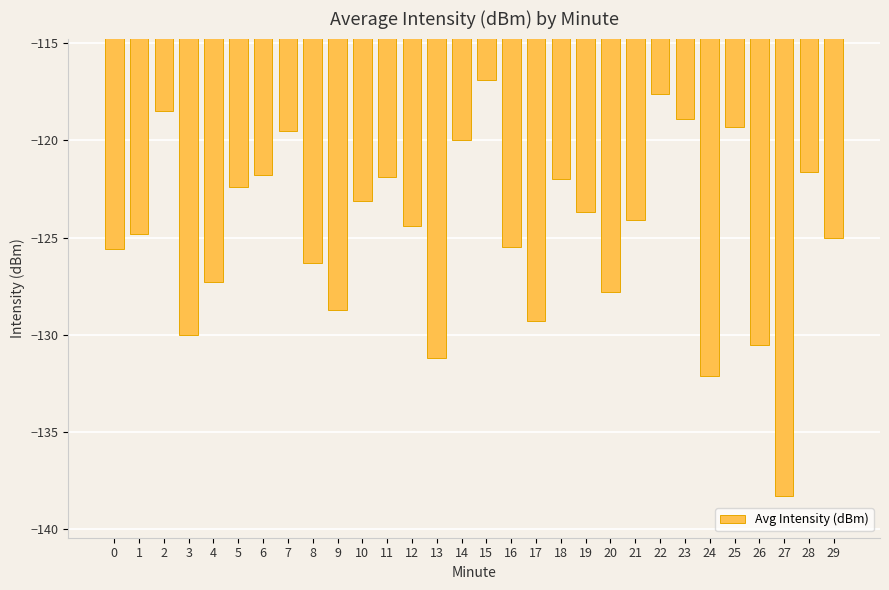

What is the minimum value shown in the chart?

-138.3